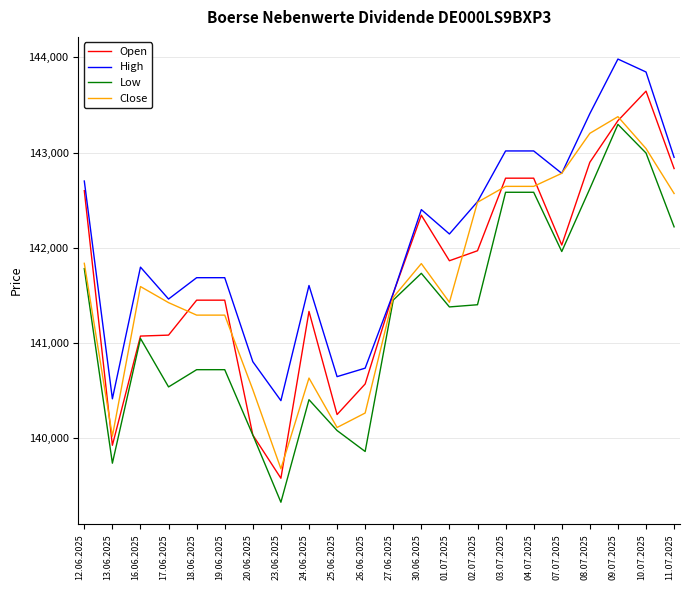

Which series changed the most between 27.06.2025 and 02.07.2025?

Close